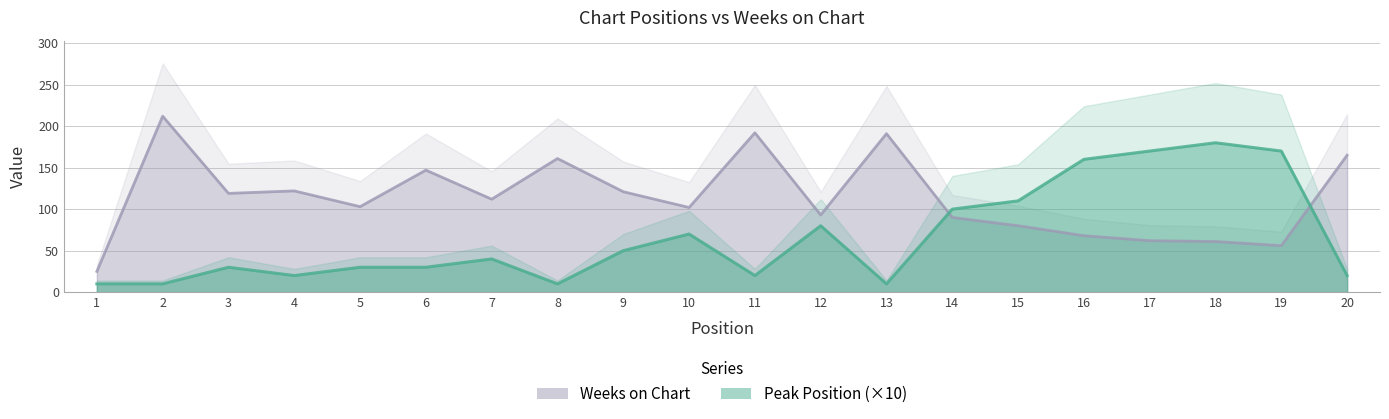

What is the difference between the maximum and minimum values in the Weeks on Chart series?

187